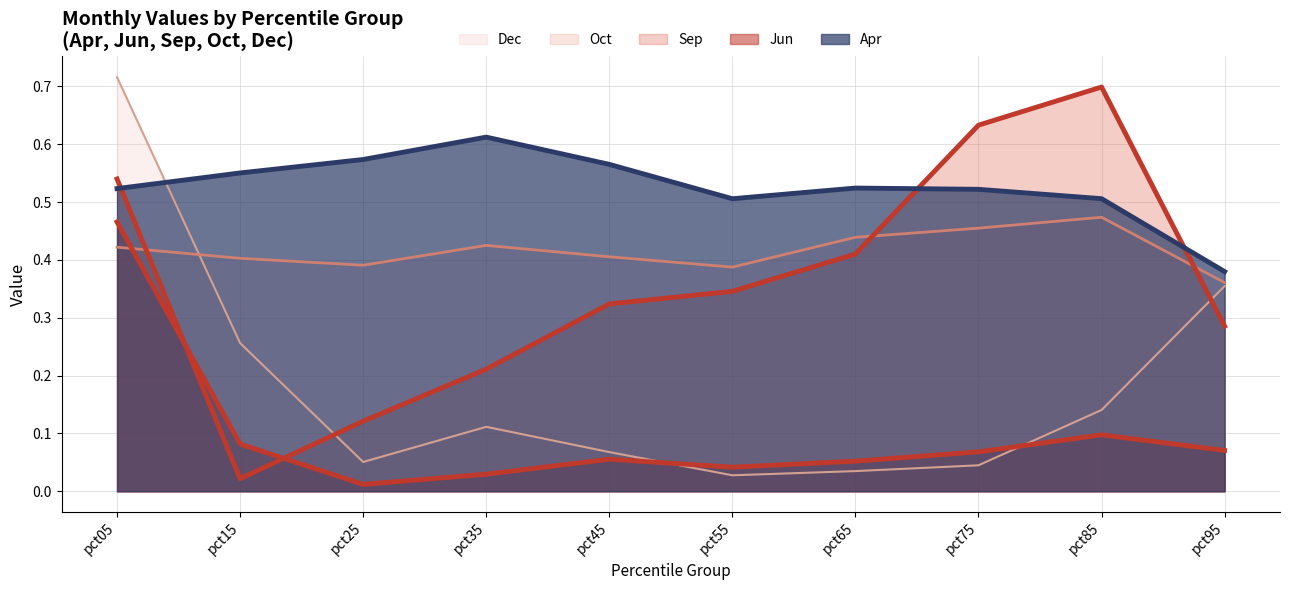

Where is the first local minimum for Apr?

pct55